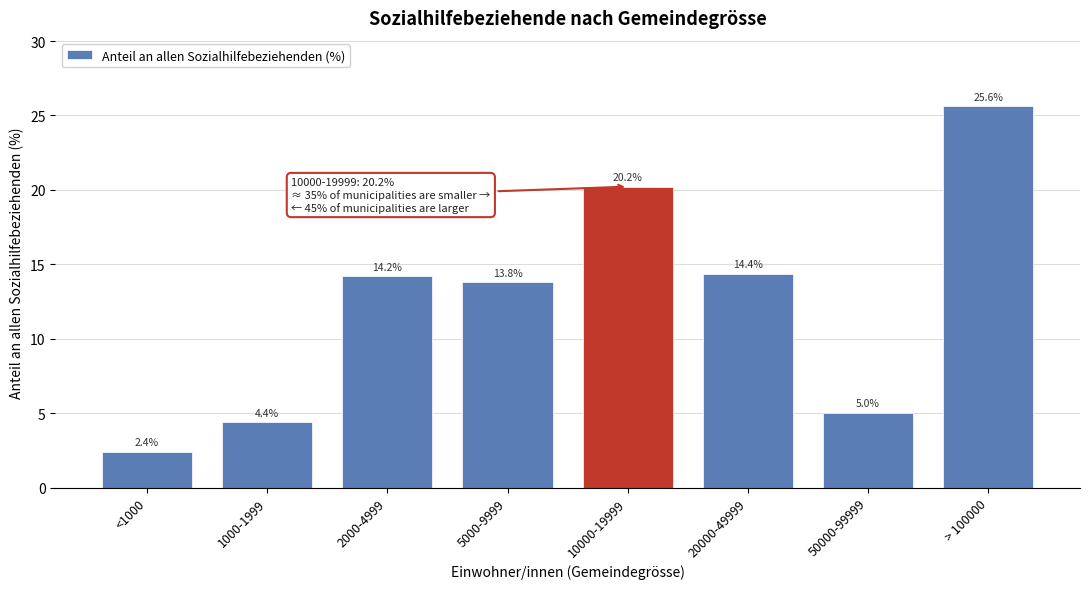

Reading left to right, transcribe all the data shown in this chart.

<1000=2.4	1000-1999=4.4	2000-4999=14.2	5000-9999=13.8	10000-19999=20.2	20000-49999=14.4	50000-99999=5.0	> 100000=25.6